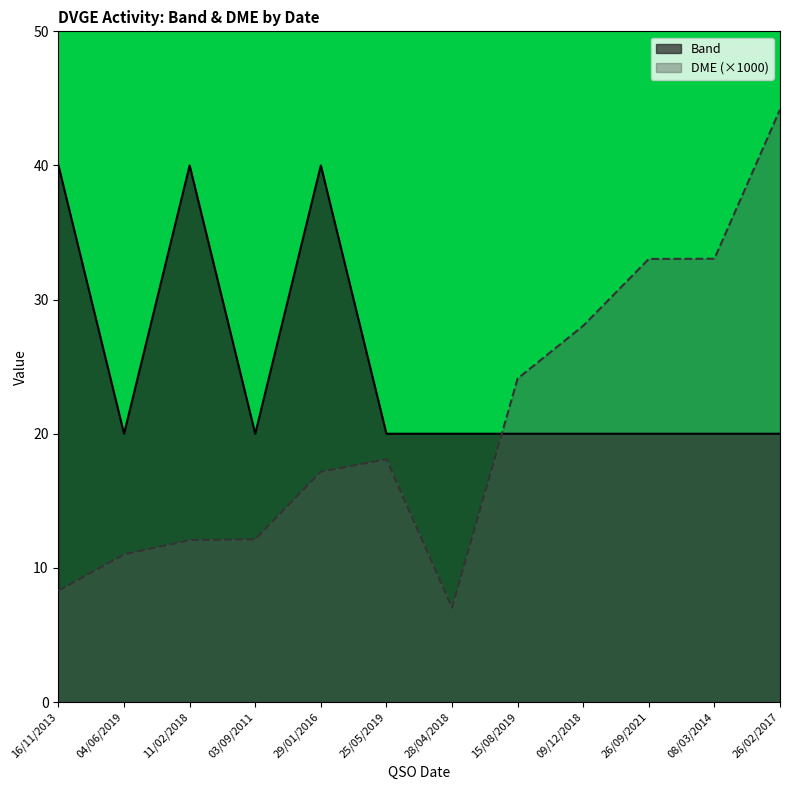

Where is the first local minimum for Band?

04/06/2019